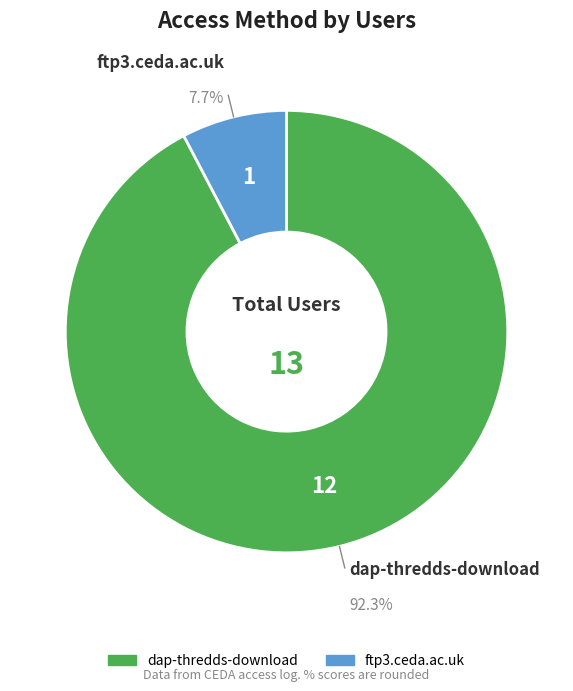

Which slice represents more than half of the pie?

dap-thredds-download